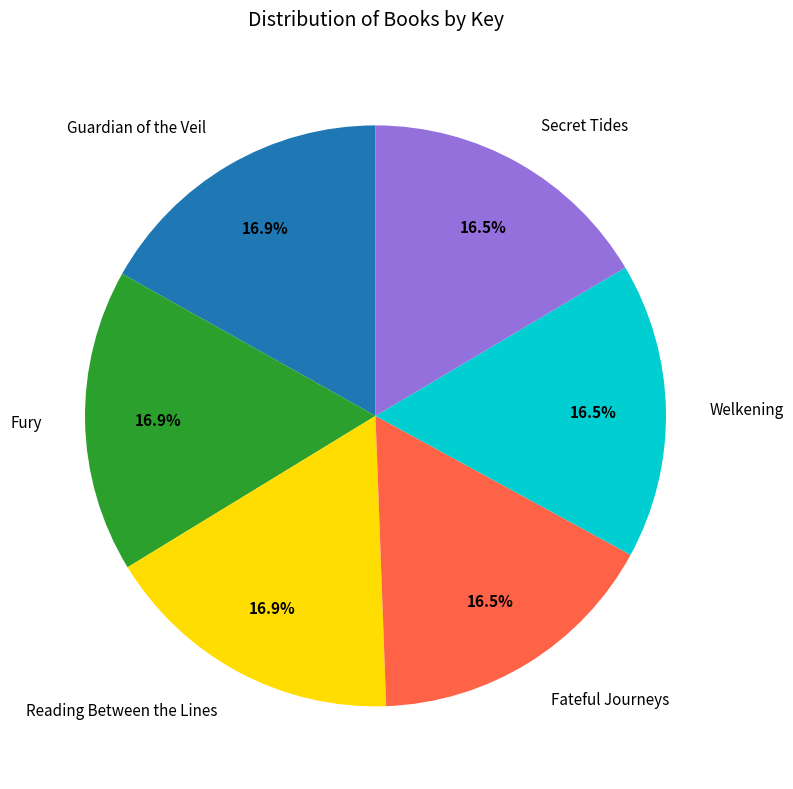

To the nearest percent, what is the average slice percentage?

17%